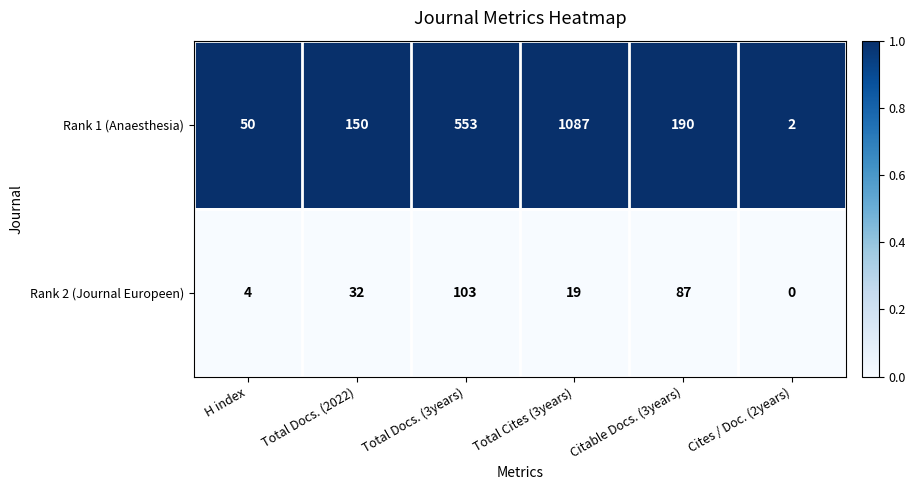

At which label is Rank 2 (Journal Europeen) closest to 51?

Total Docs. (2022)